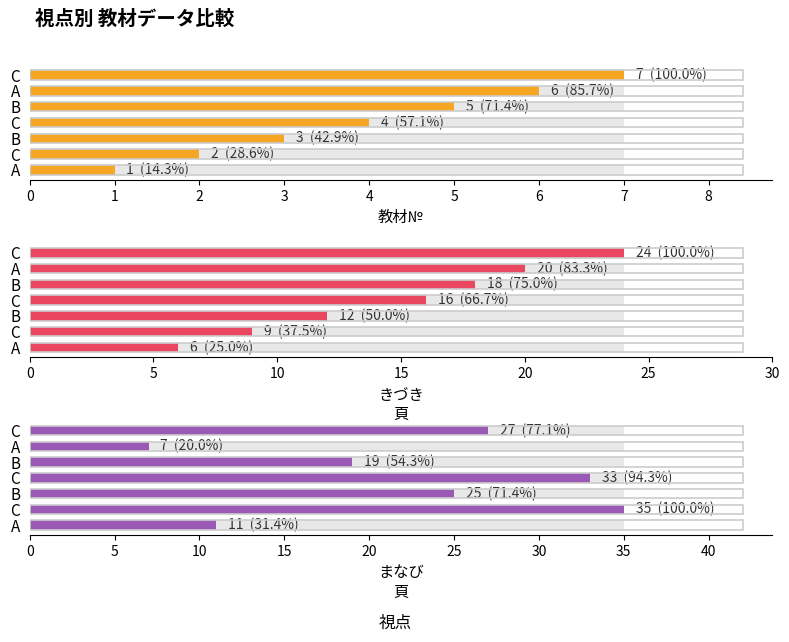

At C, list the series in order from smallest to largest.

教材№, きづき
頁, まなび
頁